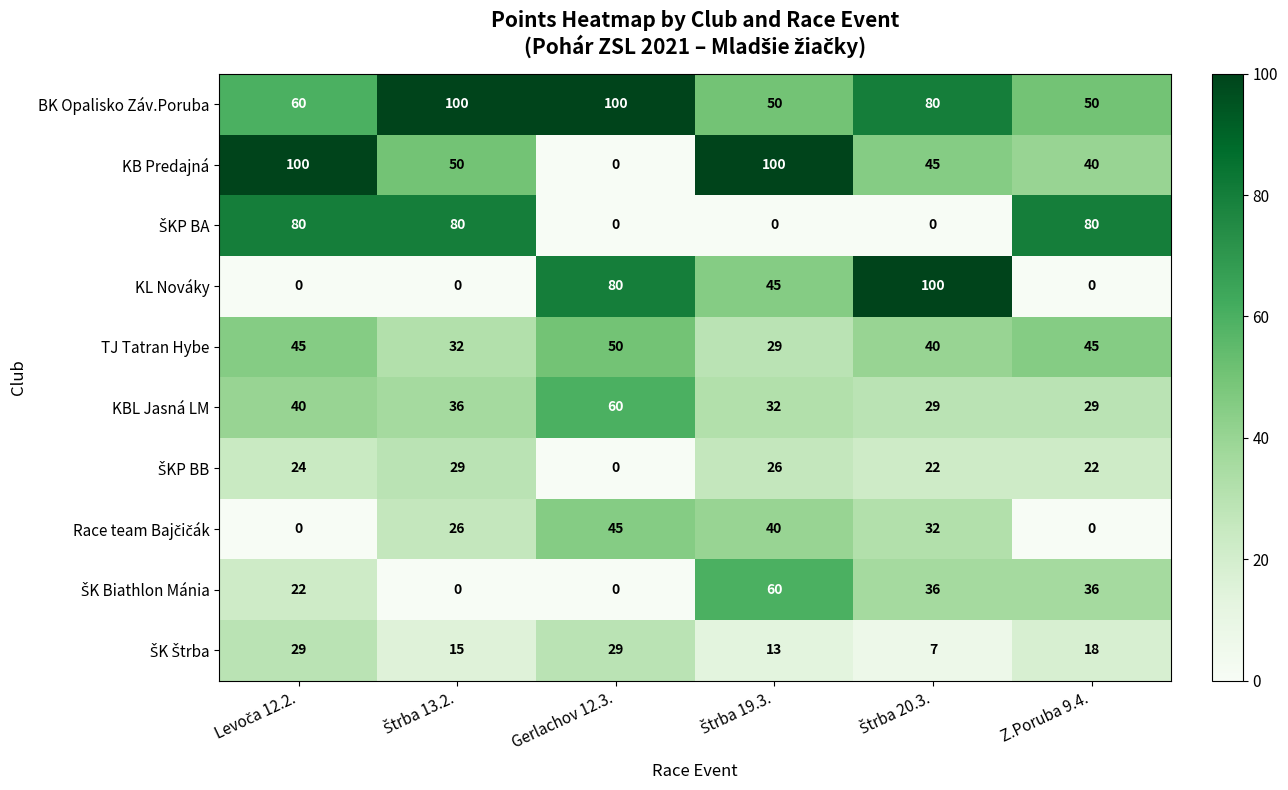

At how many categories does at least one series exceed 54?

6